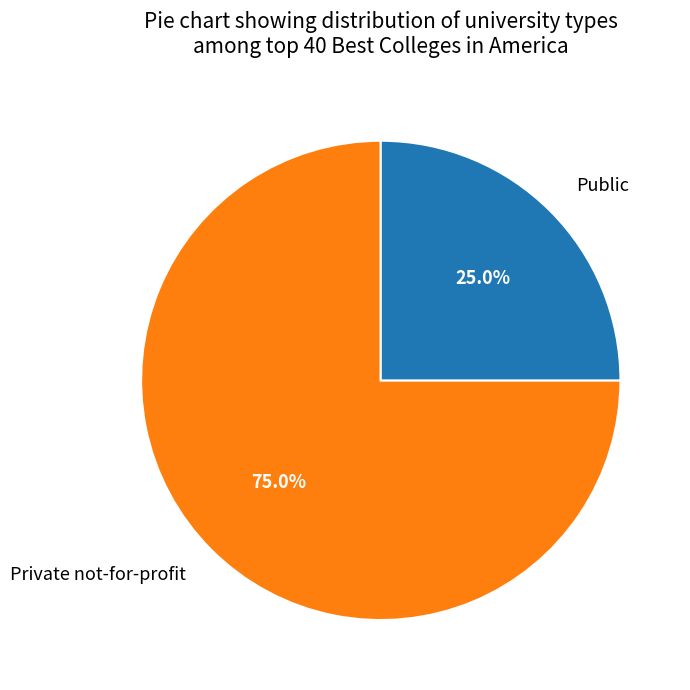

What is the ratio of the value at Public to the value at Private not-for-profit?

0.3